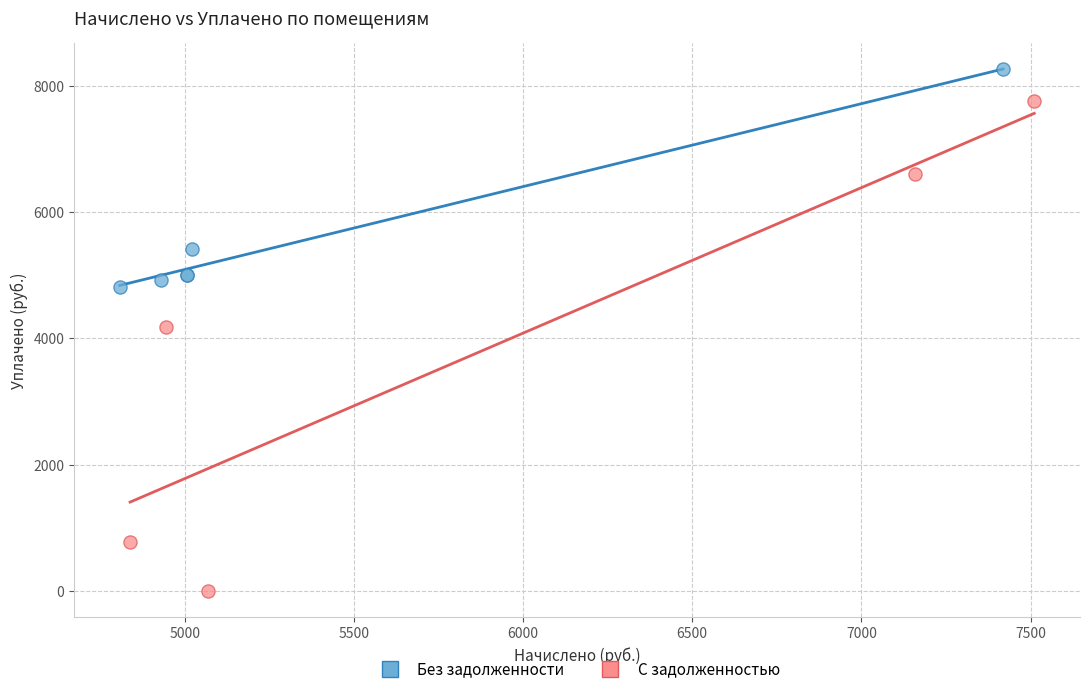

Which series reaches the minimum Y coordinate?

С задолженностью